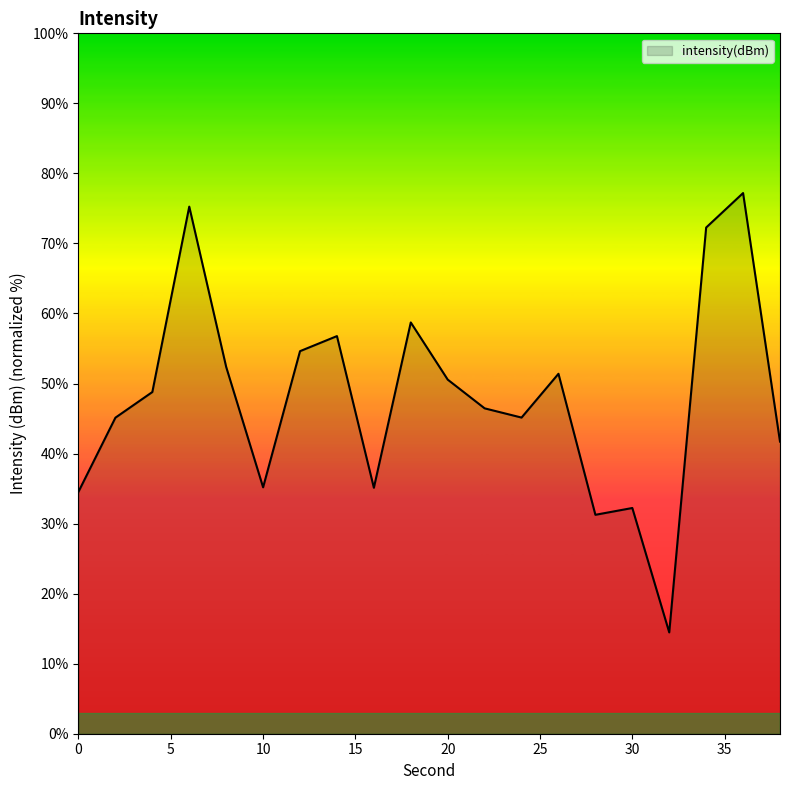

What is the difference between the maximum and minimum values?

62.7